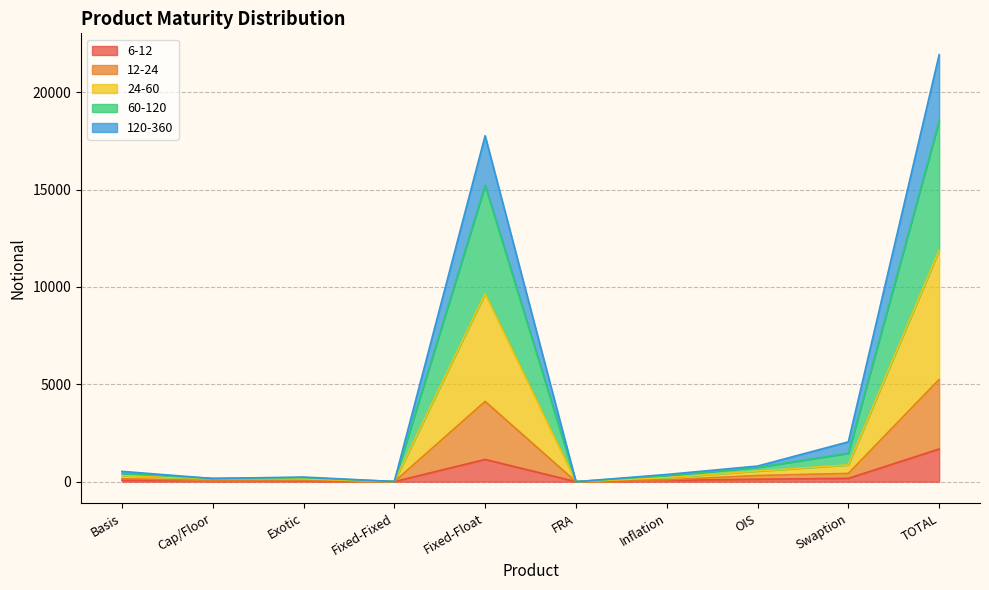

Which series has the largest total across all categories?

60-120